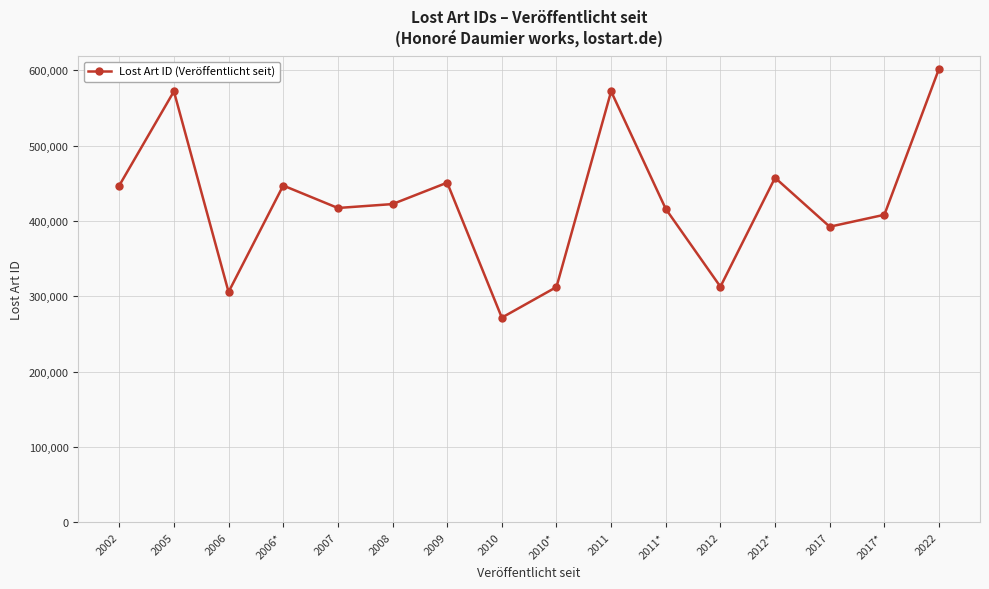

At which category does the data reach its first local valley?

2006